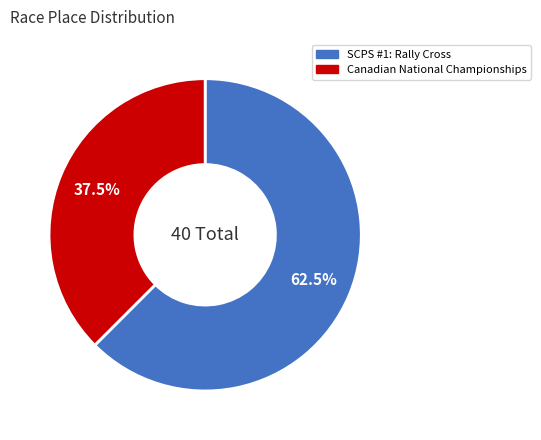

Combined, do Canadian National Championships and SCPS #1: Rally Cross account for over 50%?

Yes